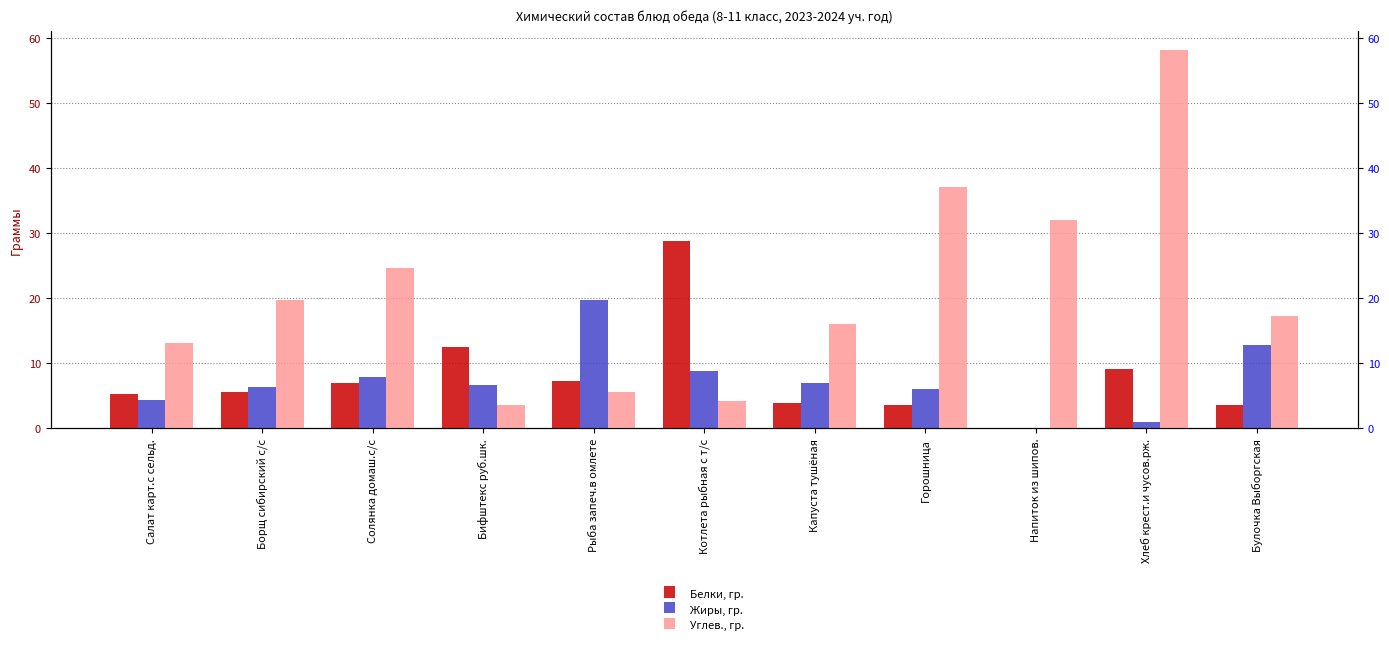

At how many categories does at least one series exceed 12?

11